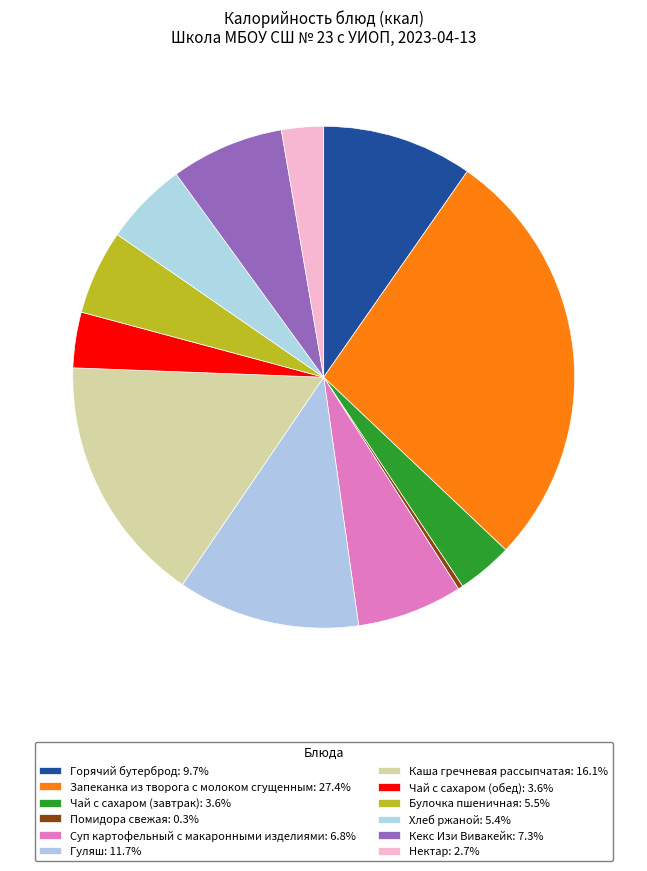

How many slices are in this pie chart?

12